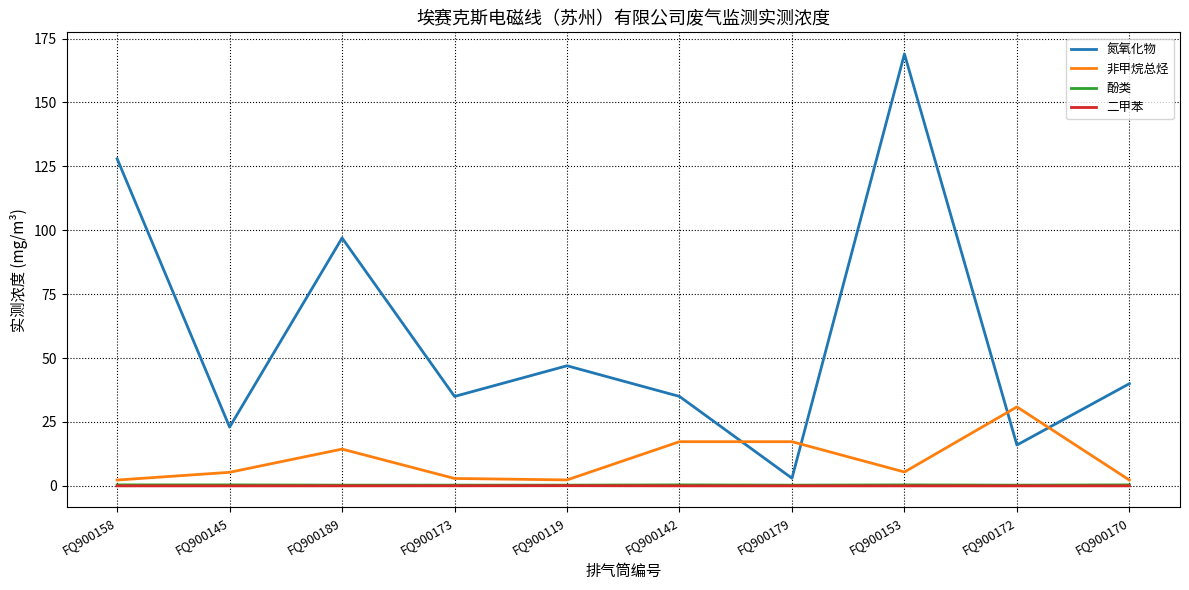

Between FQ900145 and FQ900119, which series saw the biggest shift?

氮氧化物